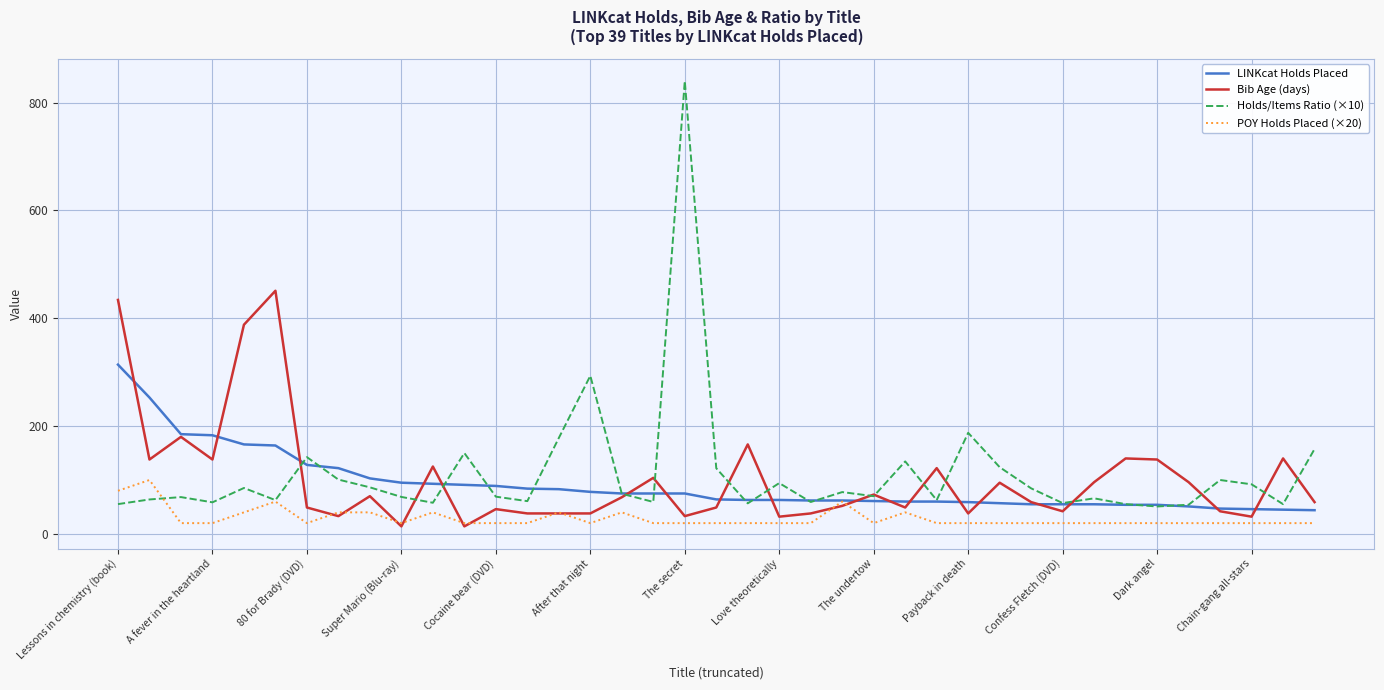

What is the highest value of the POY Holds Placed (×20) series?

100.0